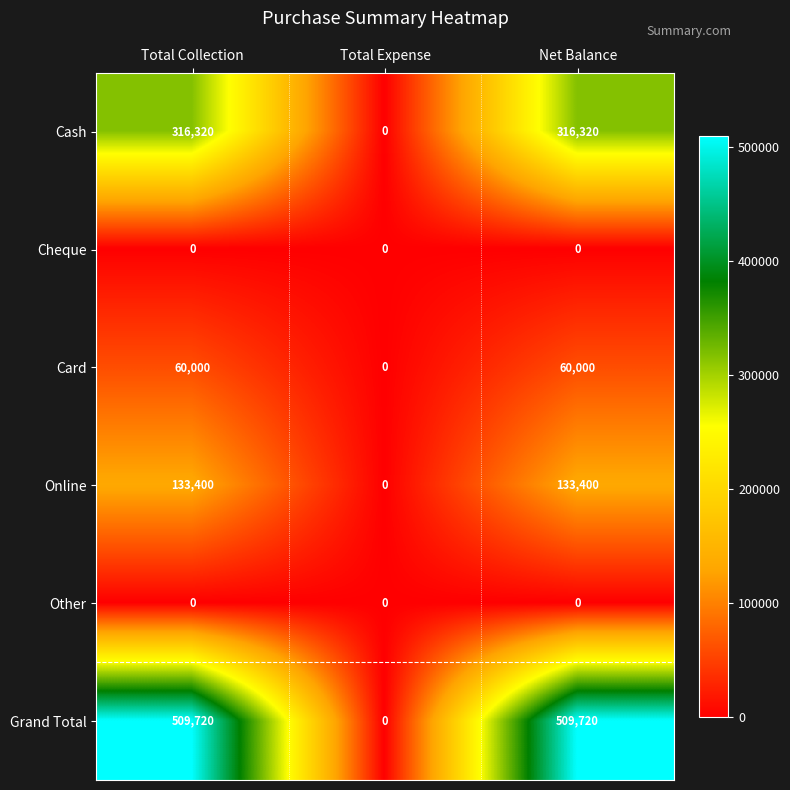

Is it true that Online equals 235792 at Total Collection?

False